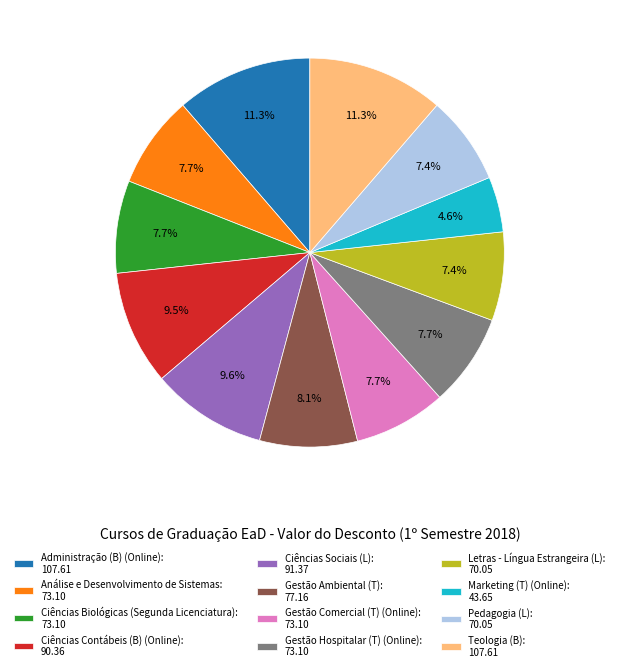

Does Gestão Hospitalar (T) (Online) represent more than half of the total?

No